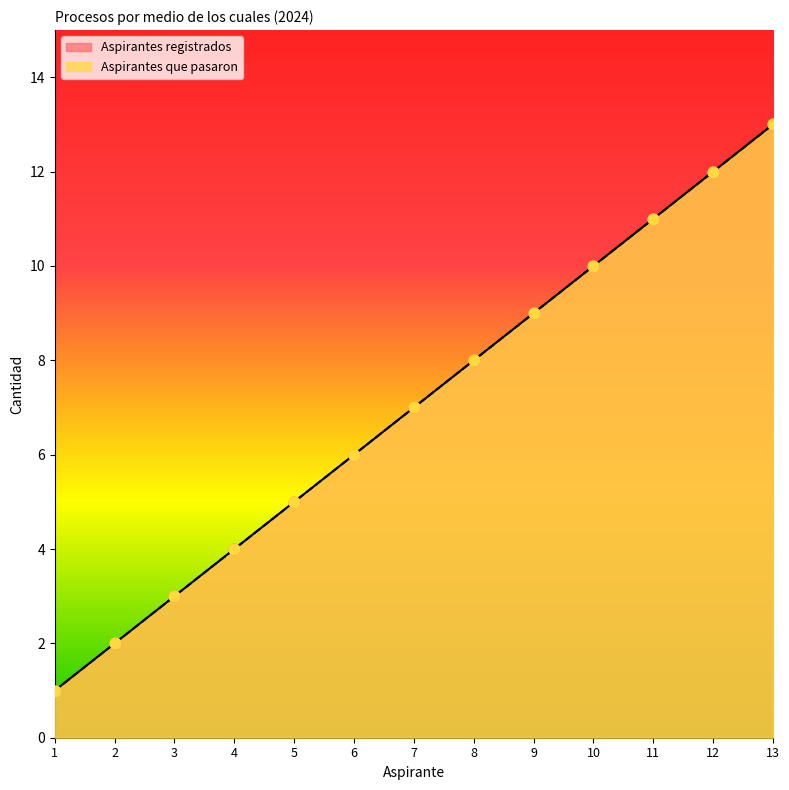

At which category is the sum across all series the highest?

13